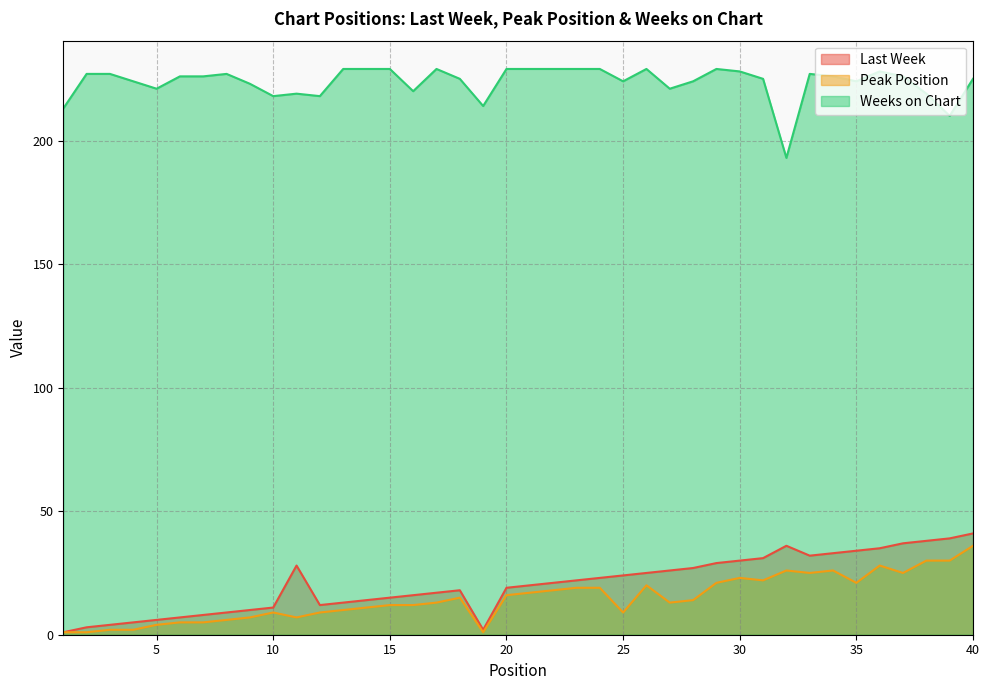

How many interior local peaks does the Peak Position series have?

7